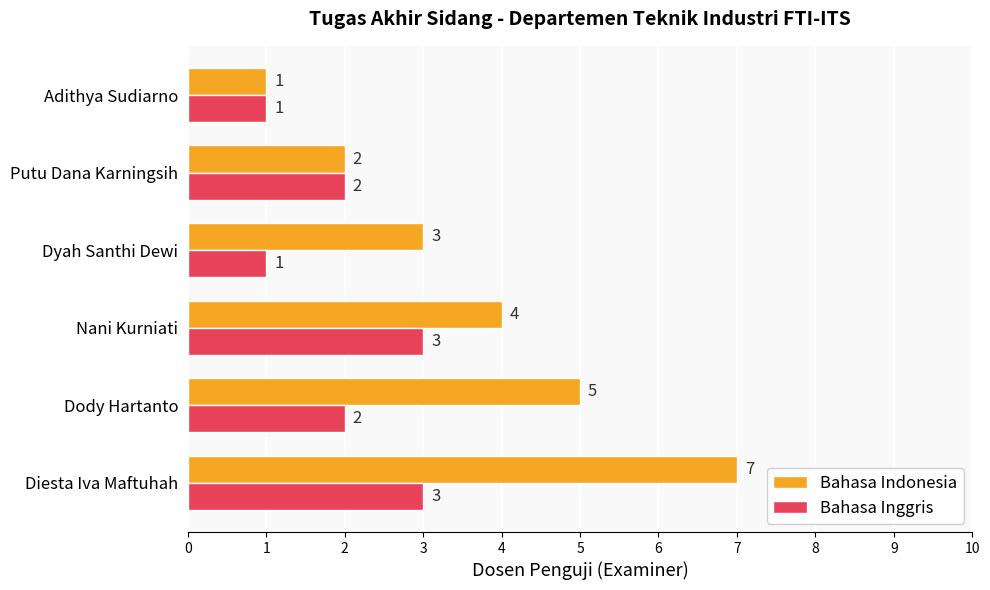

At which category does the chart reach its peak across all series?

Diesta Iva Maftuhah